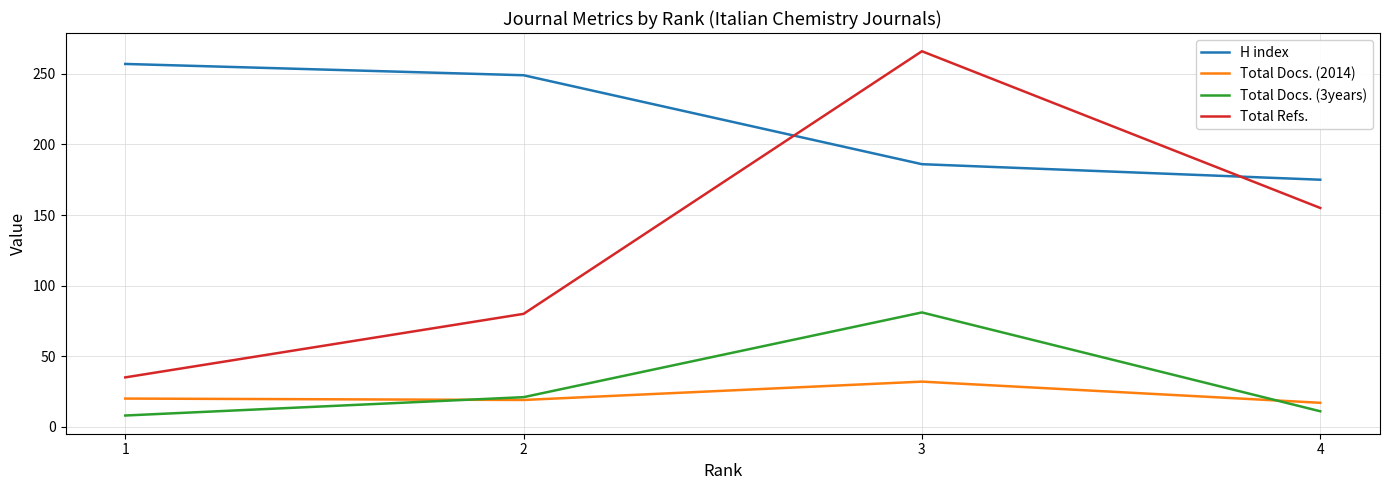

Rank the categories by H index value from highest to lowest.

1, 2, 3, 4